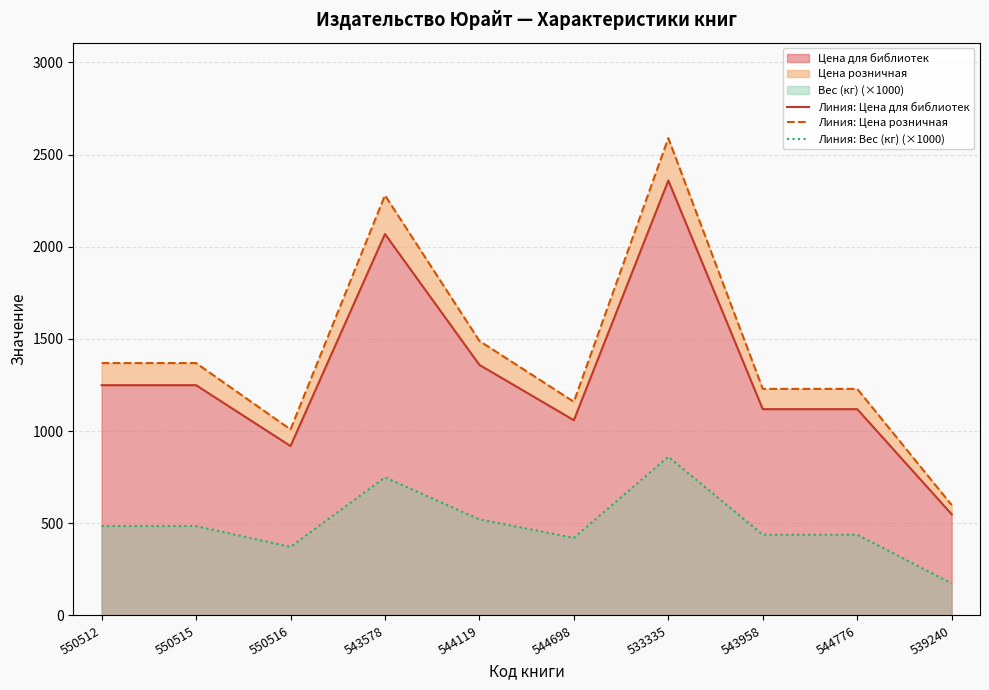

Which label corresponds to the largest value in the chart?

533335